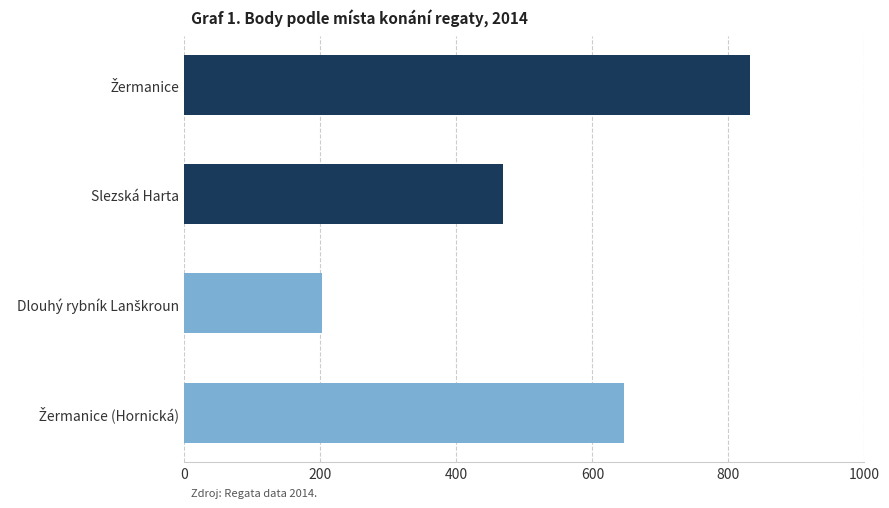

Reading bottom to top, what are all the values shown in this chart?

646	202	469	831